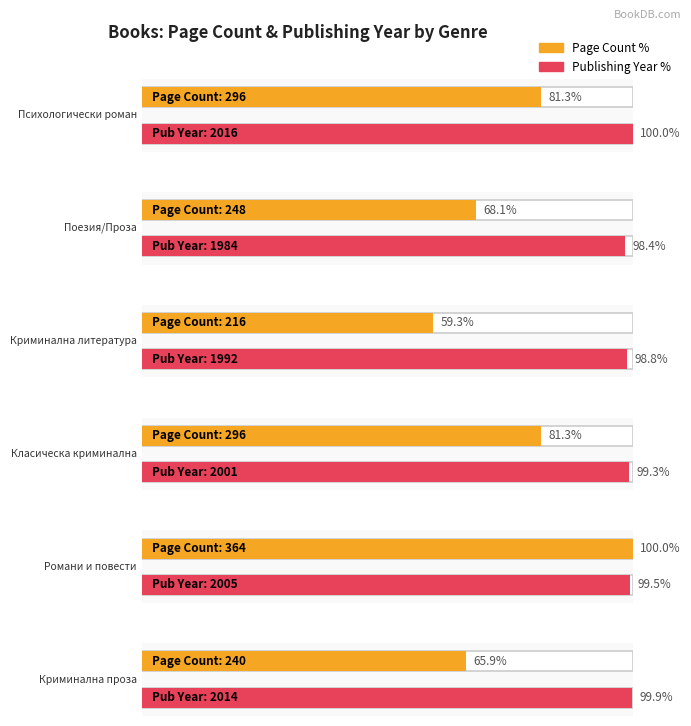

What is the difference between the publishingYear values at Криминална проза and Психологически роман?

2